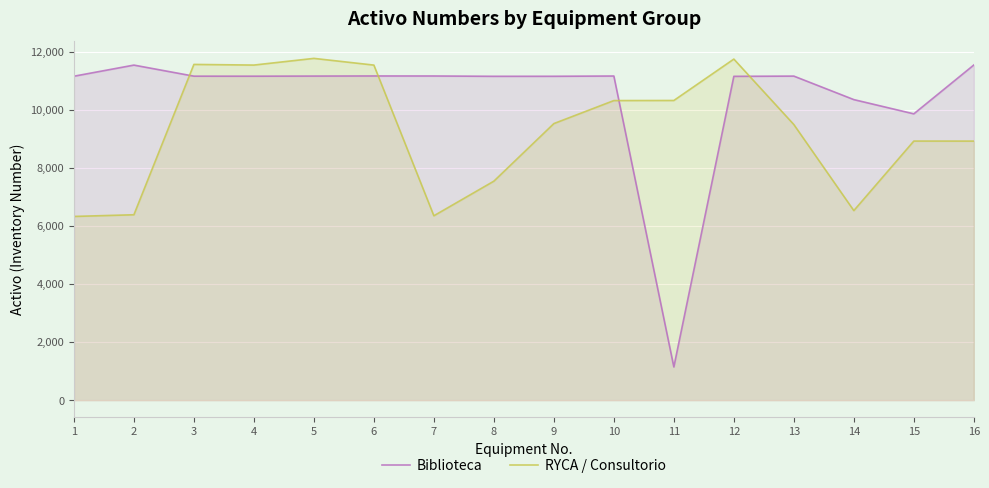

How many data points in Biblioteca are less than 11152?

8